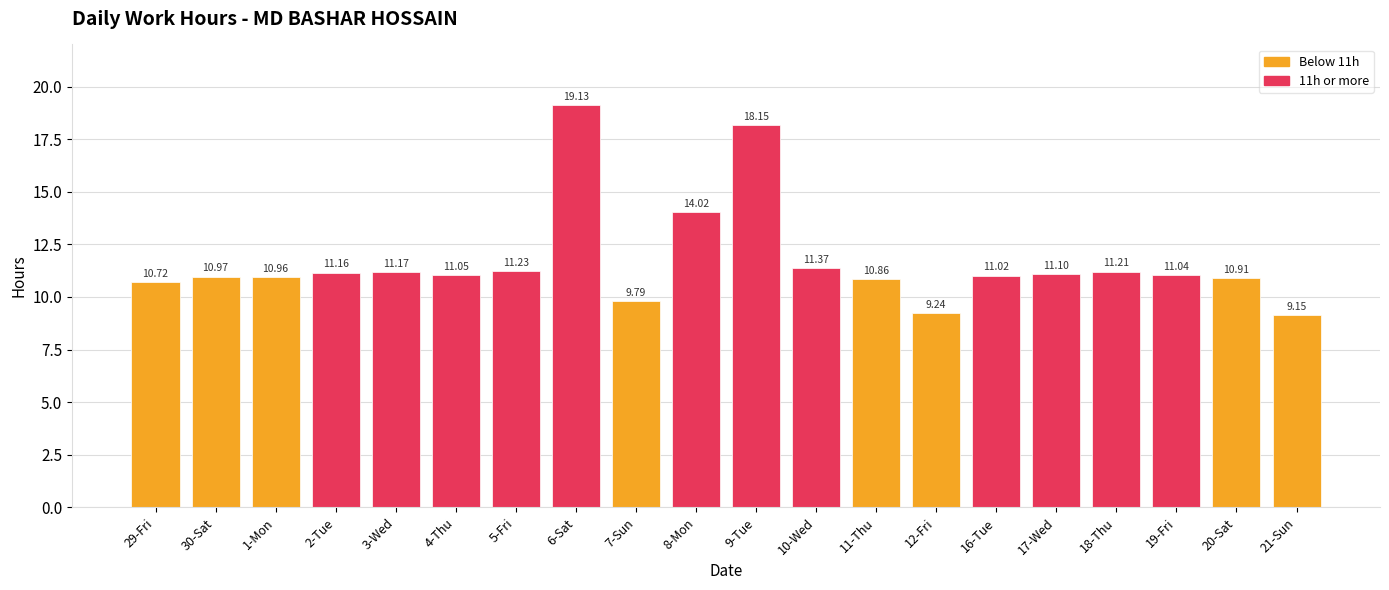

What is the change in value from 4-Thu to 18-Thu?

+0.2